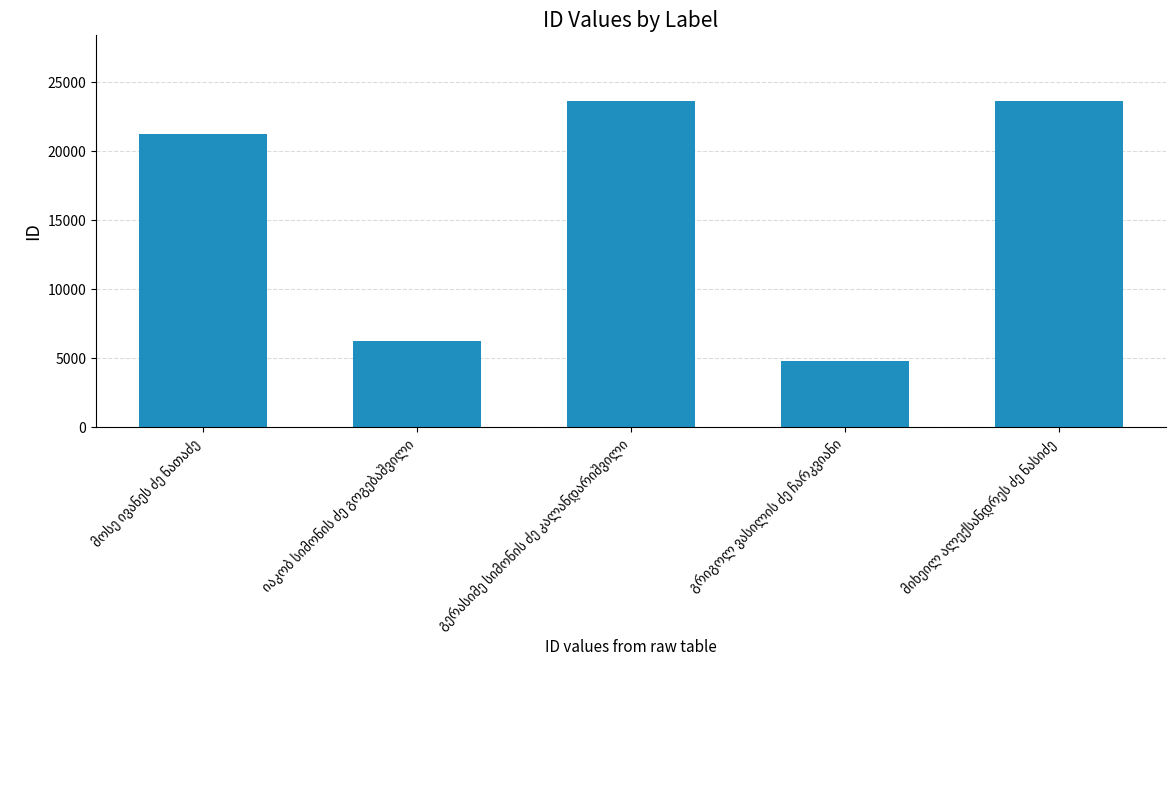

How many bars are there in total?

5